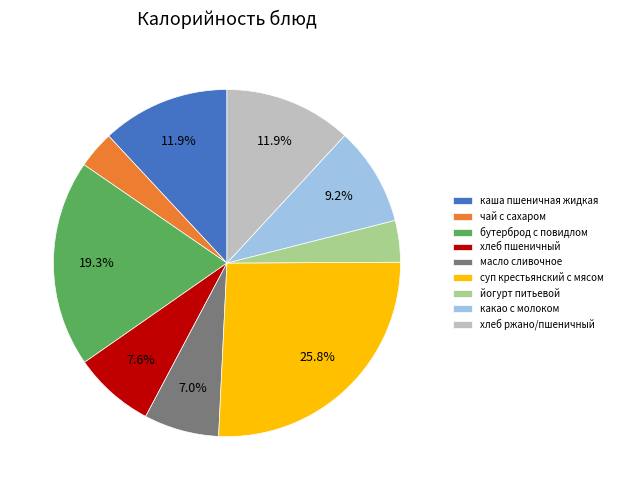

How many slices are in this pie chart?

9